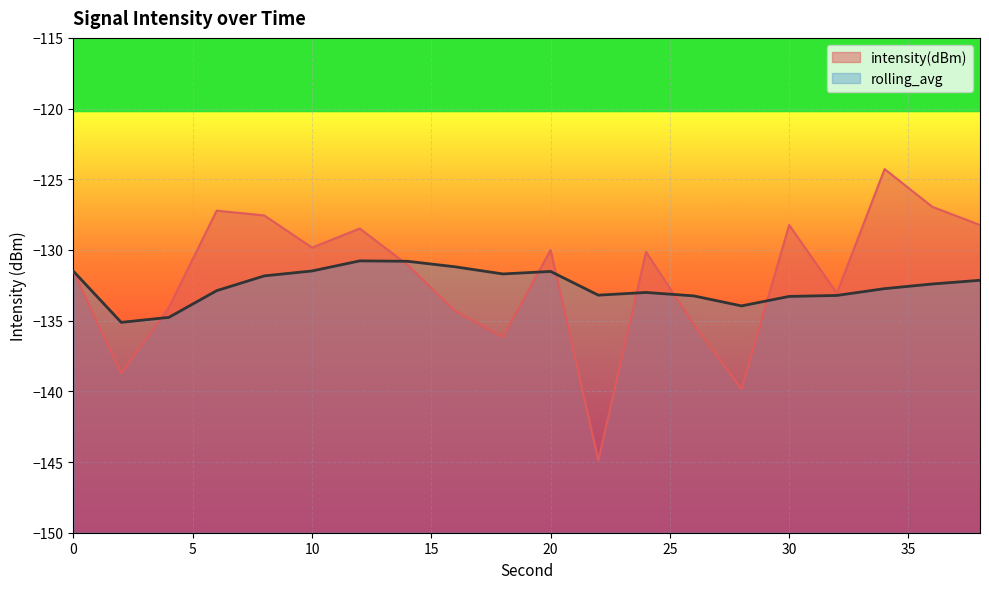

Rank the series at 24 from lowest to highest value.

rolling_avg, intensity(dBm)